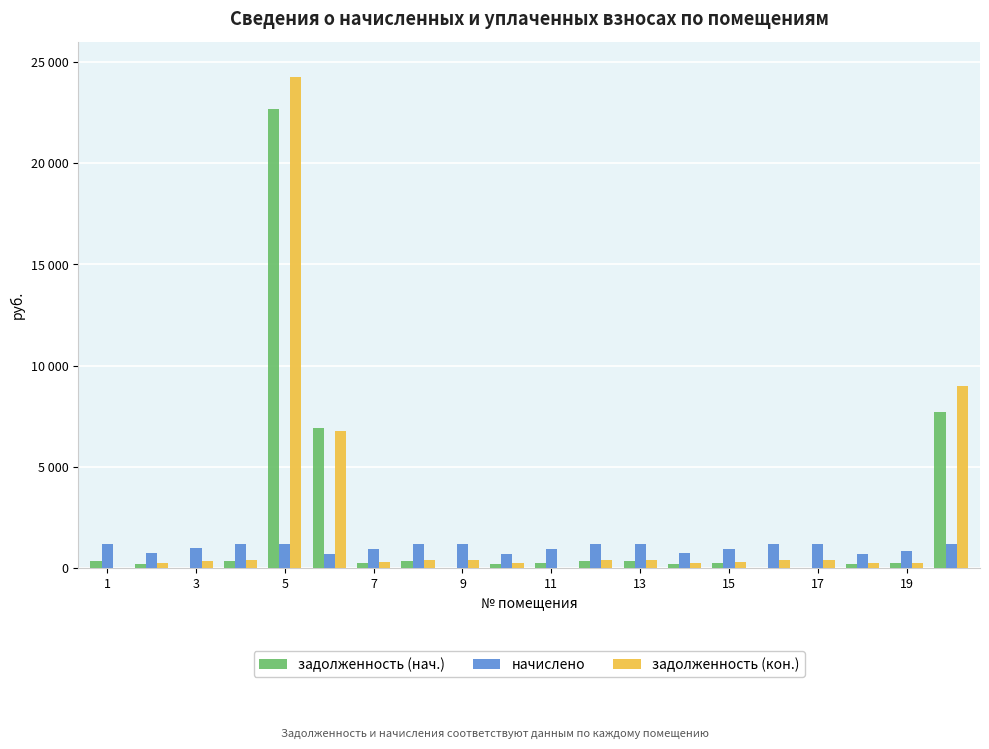

List the series in order of their peak value, lowest first.

начислено, задолженность (нач.), задолженность (кон.)